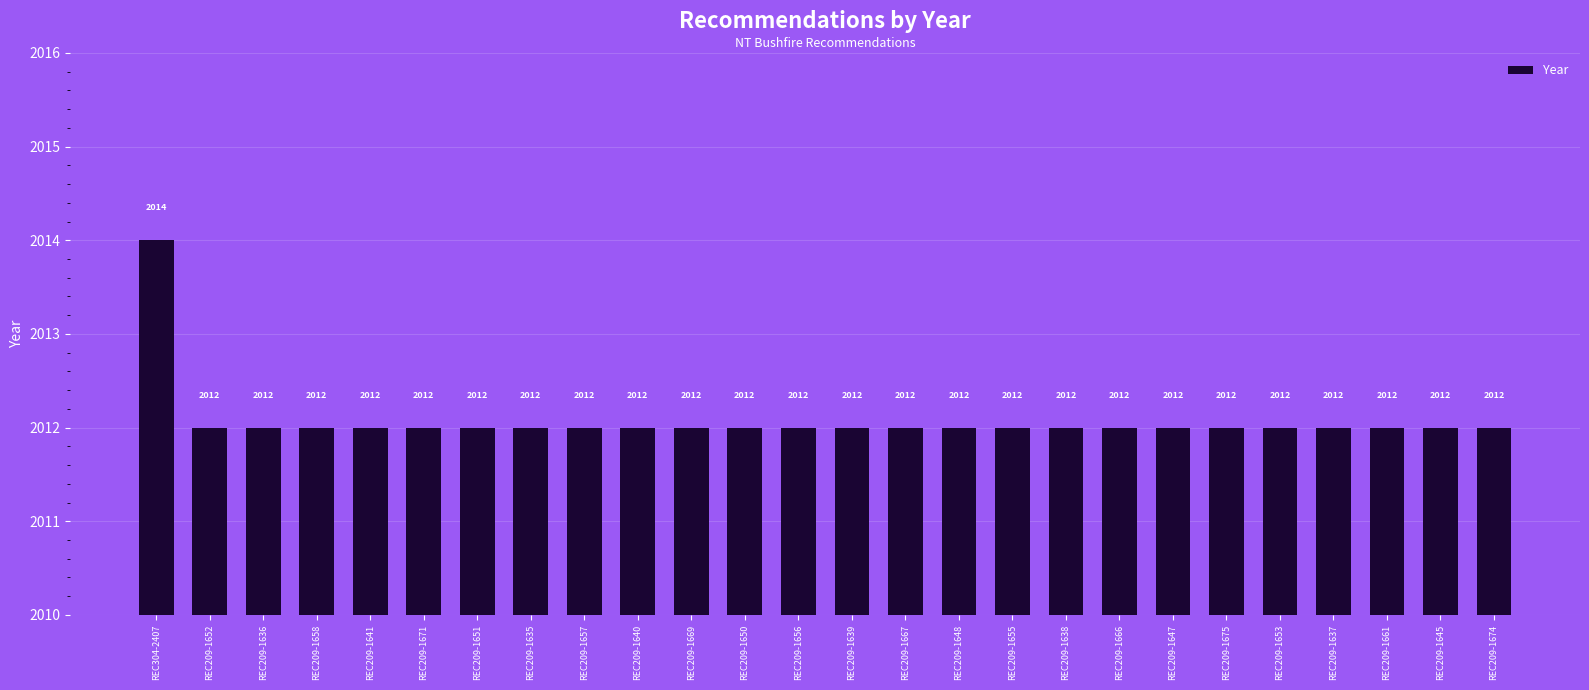

What is the sum of all values?

52314